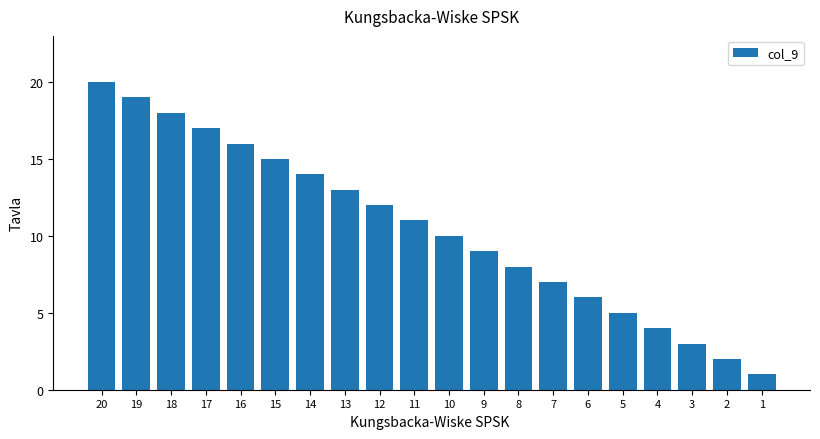

List the labels in order of value, largest first.

20, 19, 18, 17, 16, 15, 14, 13, 12, 11, 10, 9, 8, 7, 6, 5, 4, 3, 2, 1